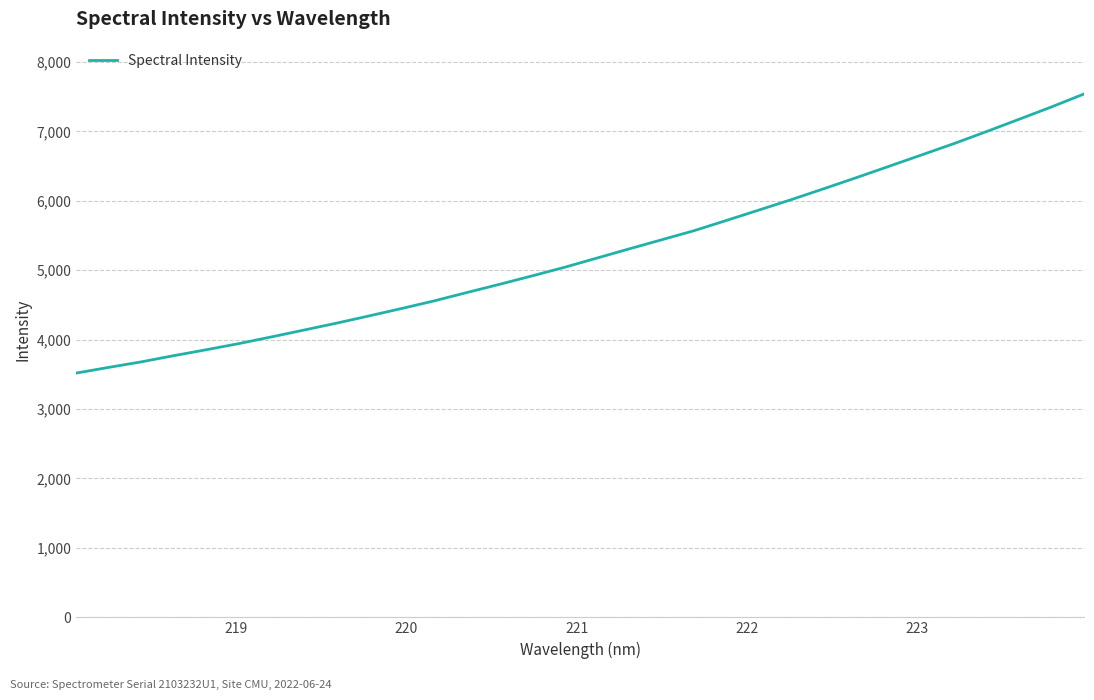

What is the maximum value shown in the chart?

7537.5